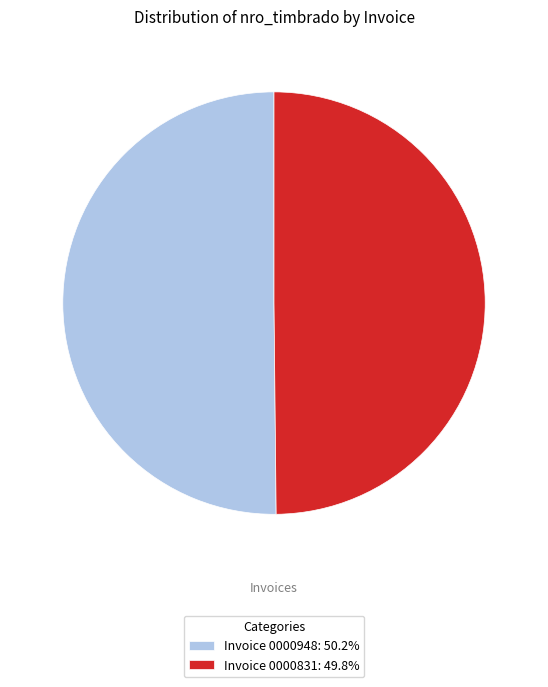

Approximately how many times larger is the value at Invoice 0000831: 49.8% compared to Invoice 0000948: 50.2%?

1.0